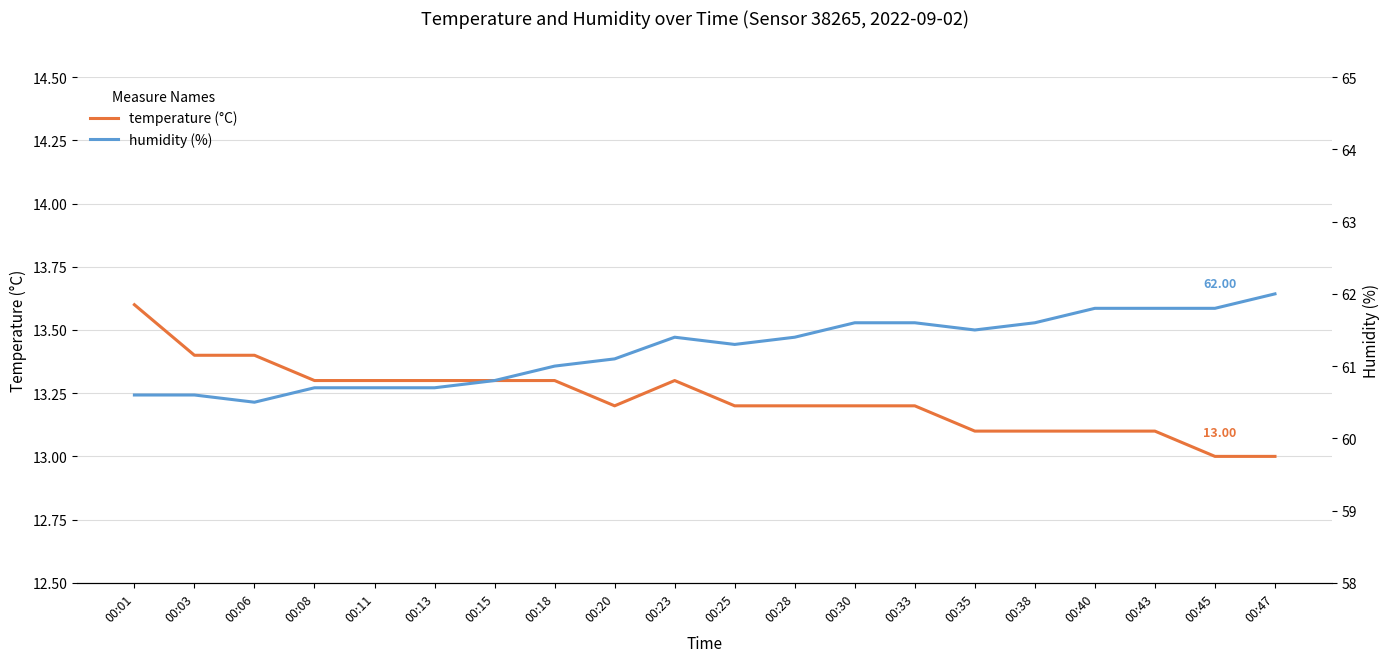

What is the sum of the temperature (°C) values at 00:23 and 00:47?

26.3